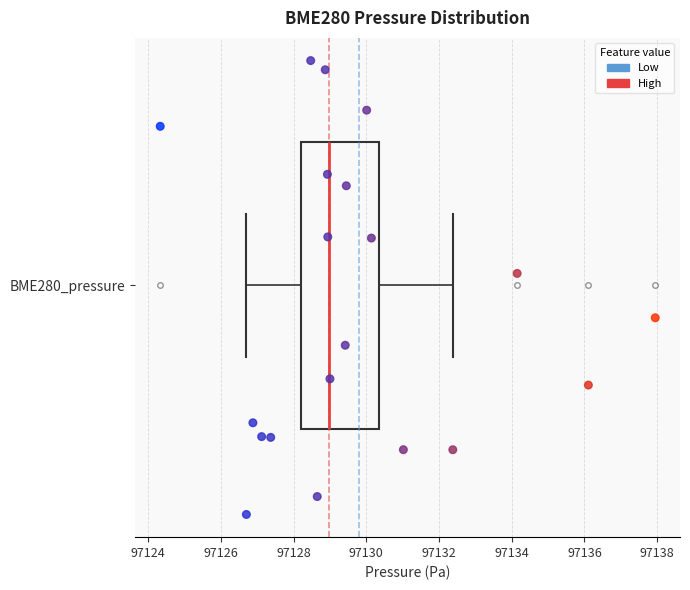

Where does the median line of the box for BME280_pressure sit on the x-axis? The values are not printed on the chart, so give them approximately, as read against the axis.

97129.0